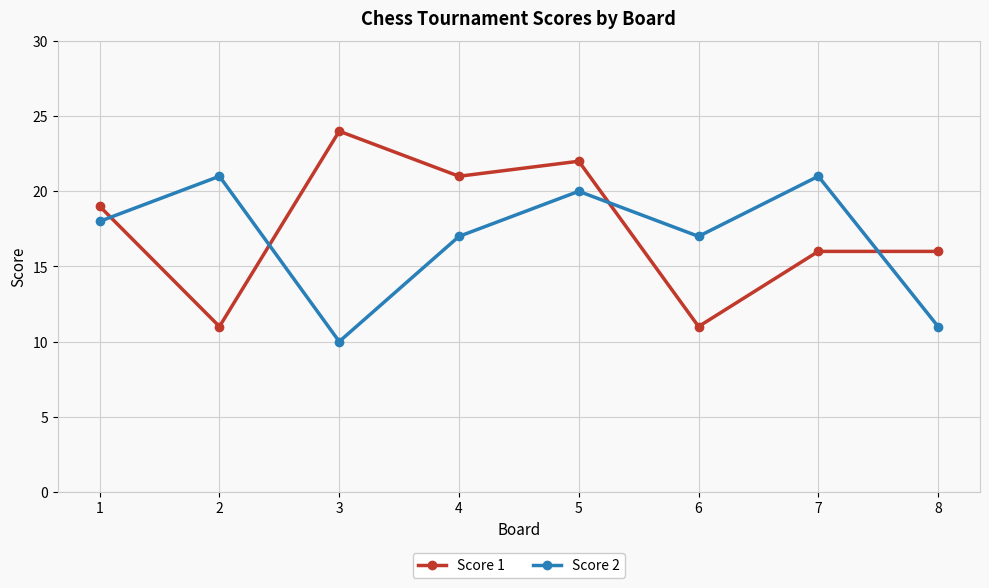

The value of Score 1 at 7 is 16. True or false?

True